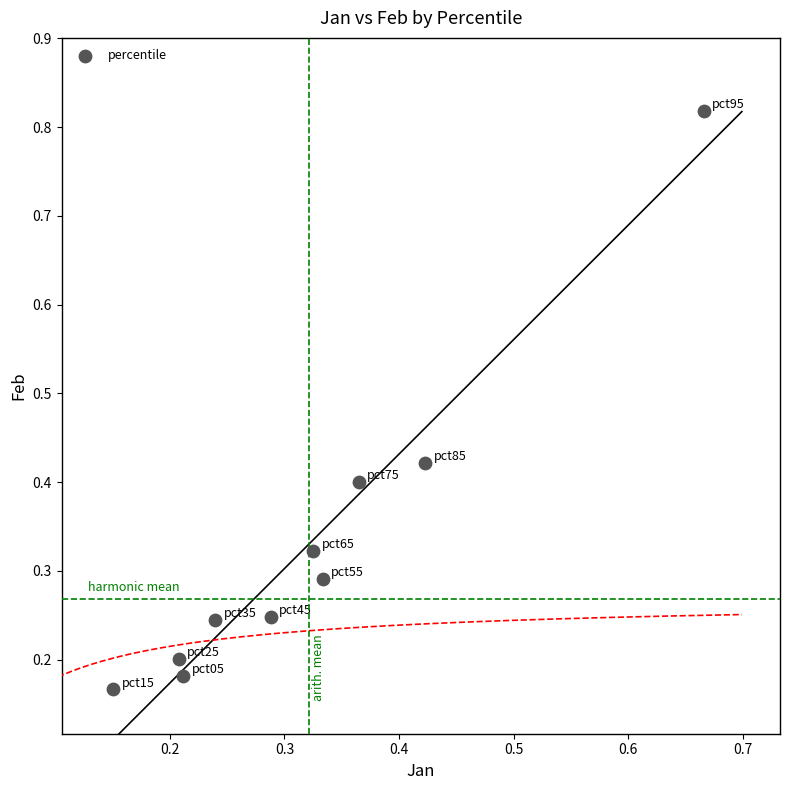

What is the range of Y values (max minus min)?

0.7